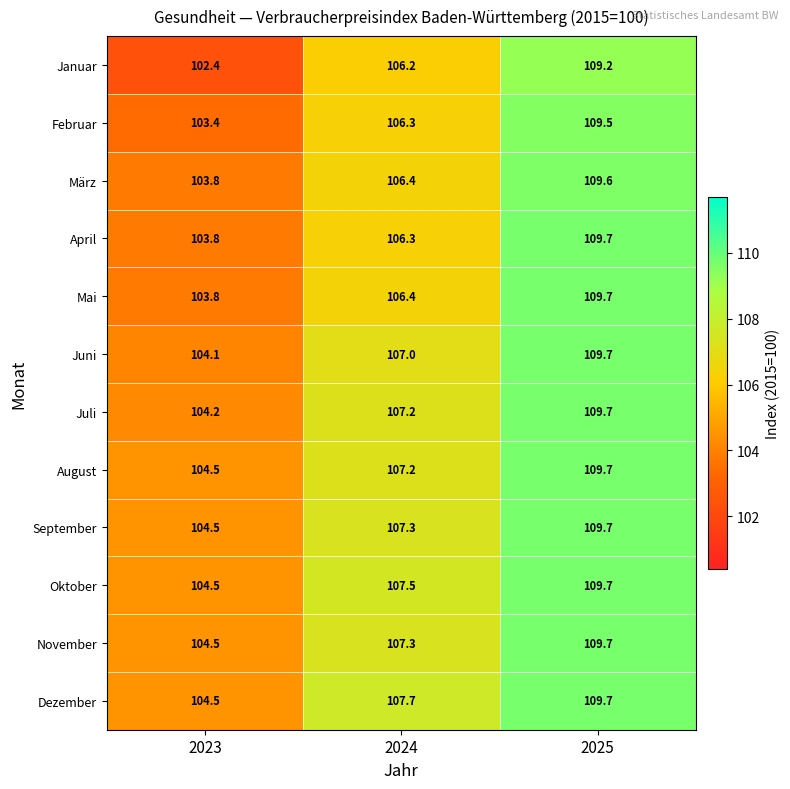

Which category has the highest value in the November series?

2025